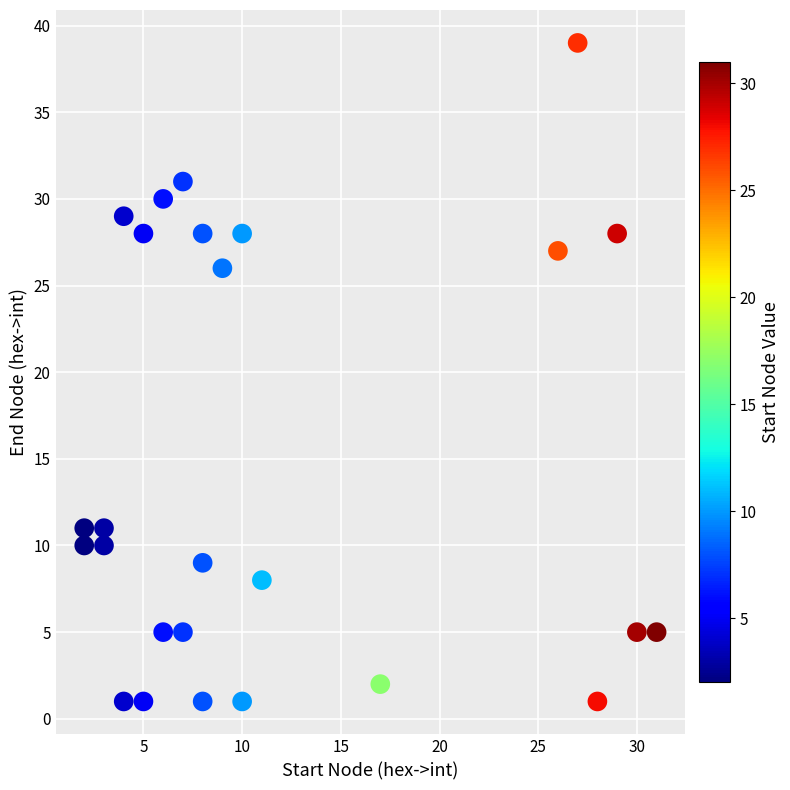

What Y value in the scatter plot is closest to 20?

26